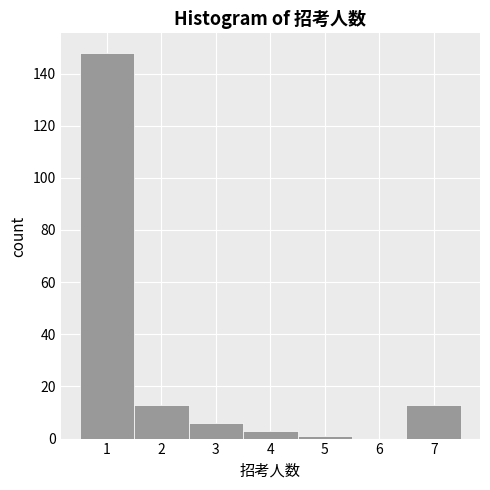

How tall is the bar that spans 1.5 to 2.5 on the x-axis? The values are not printed on the chart, so give them approximately, as read against the axis.

14